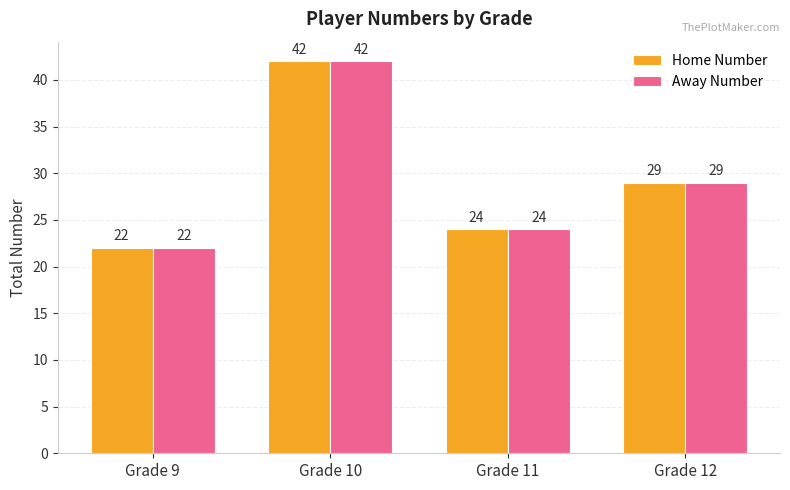

At which category is the sum across all series the highest?

Grade 10